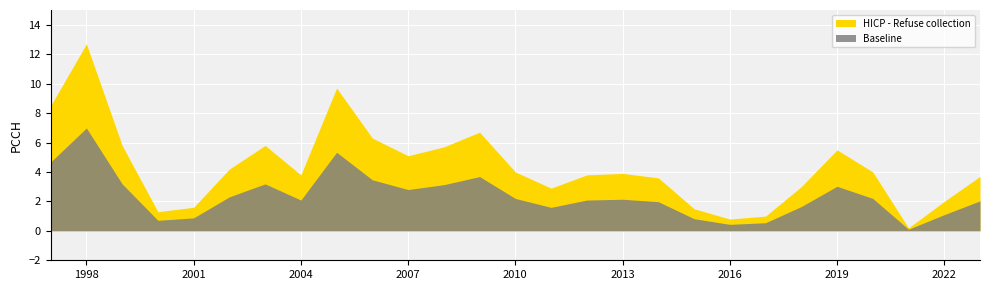

What is the value of the HICP - Refuse collection point at the 21st from the left?

1.0